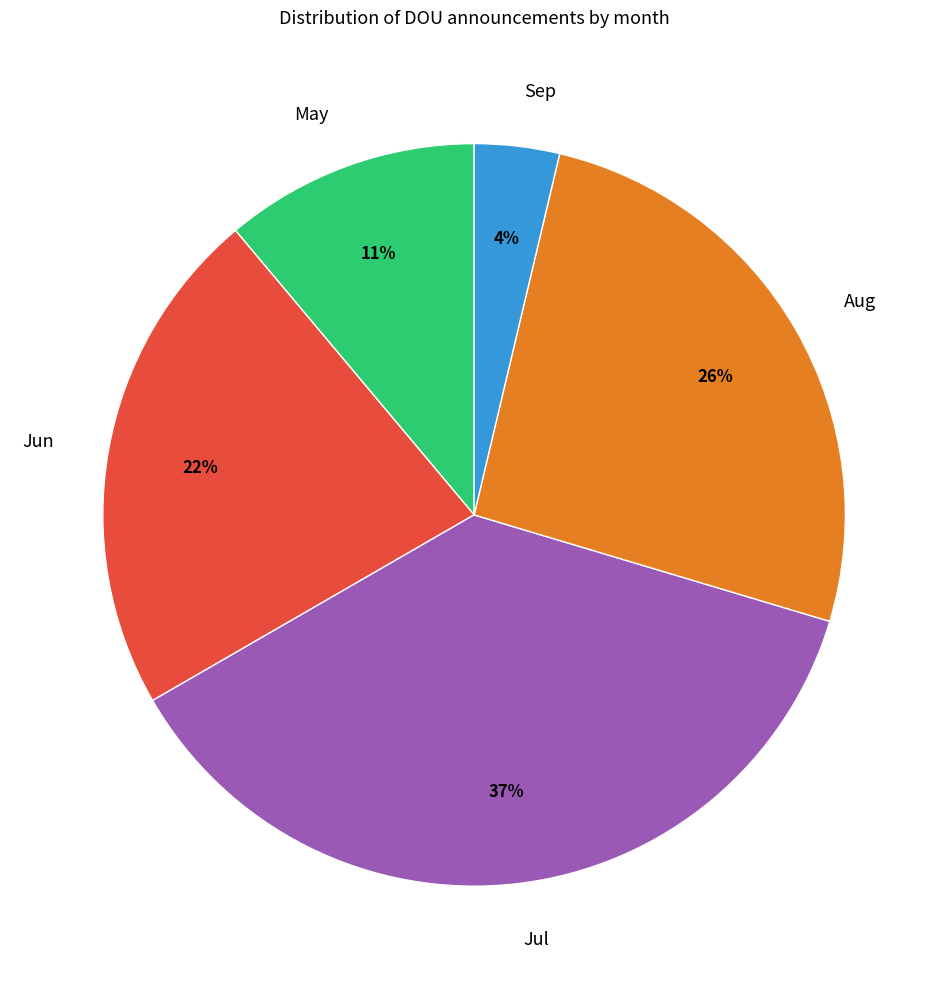

To the nearest percent, what portion does Sep represent?

4%